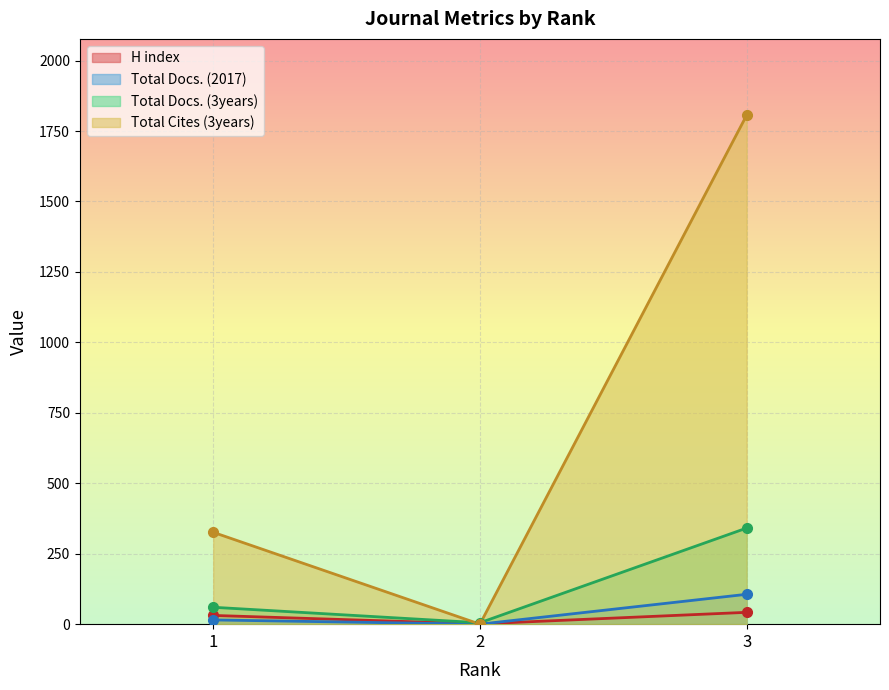

What is the difference between the Total Cites (3years) values at 2 and 3?

1806